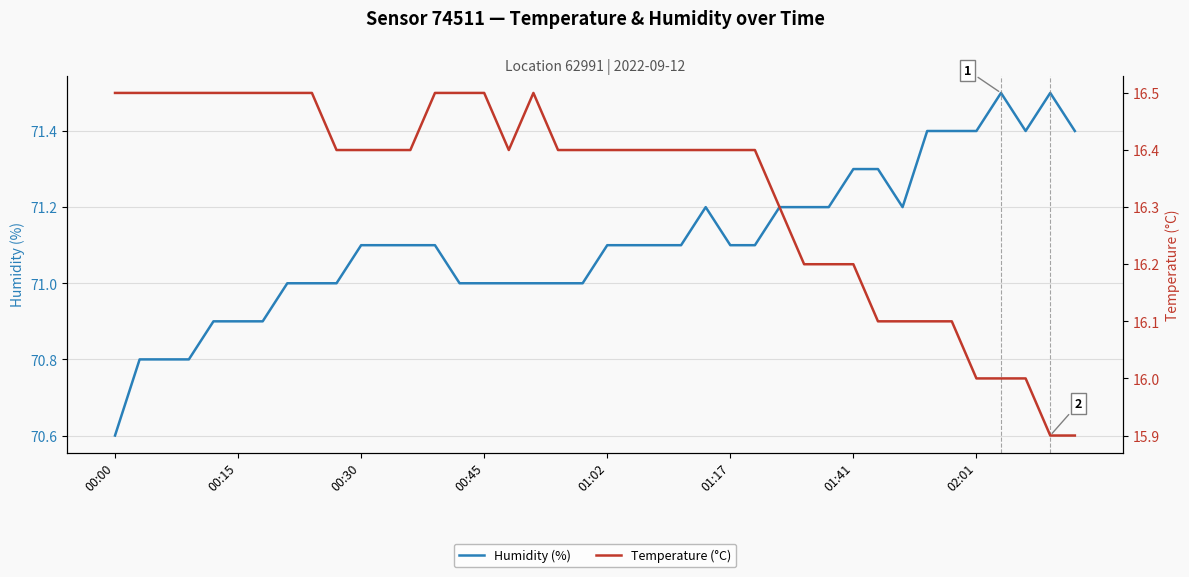

Rank the series by their average value, from lowest to highest.

Temperature (°C), Humidity (%)